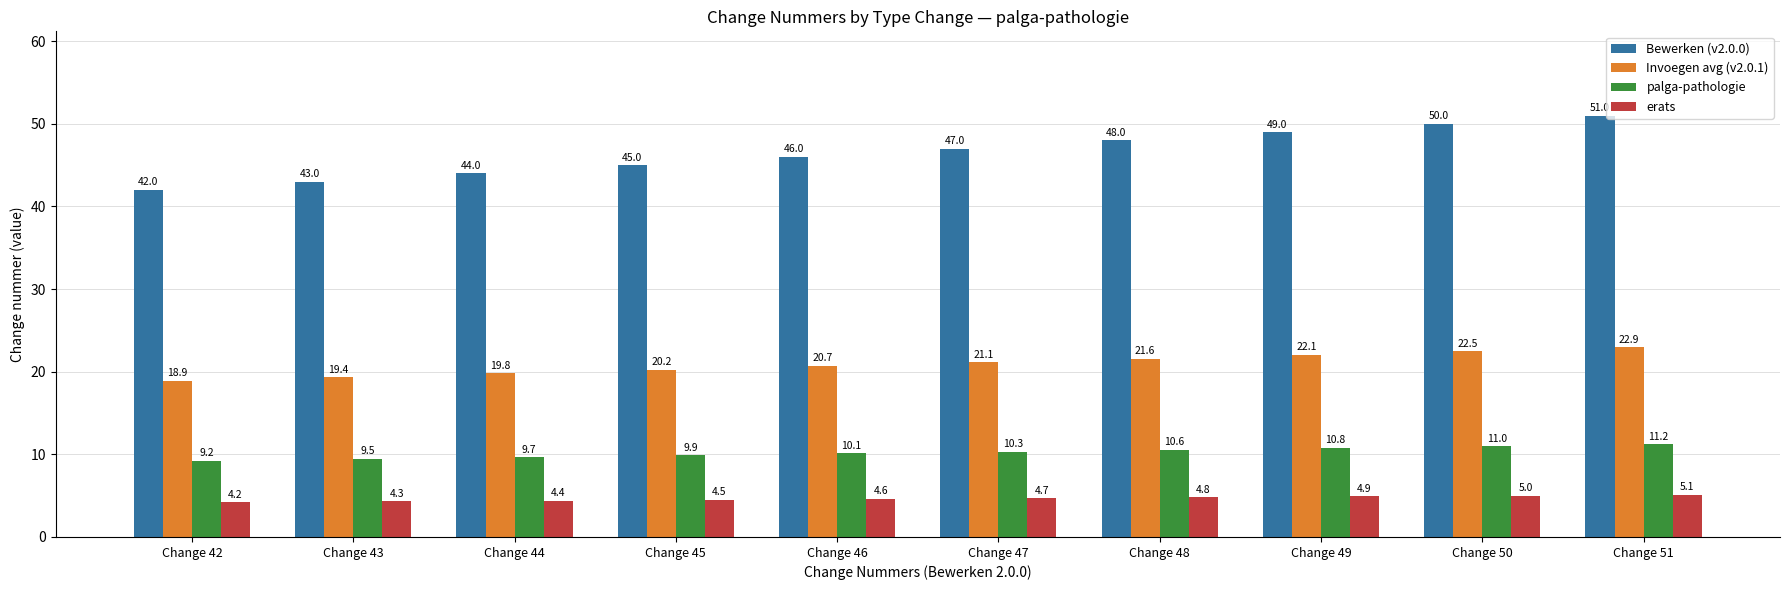

At Change 48, list the series in order from largest to smallest.

Bewerken (v2.0.0), Invoegen avg (v2.0.1), palga-pathologie, erats